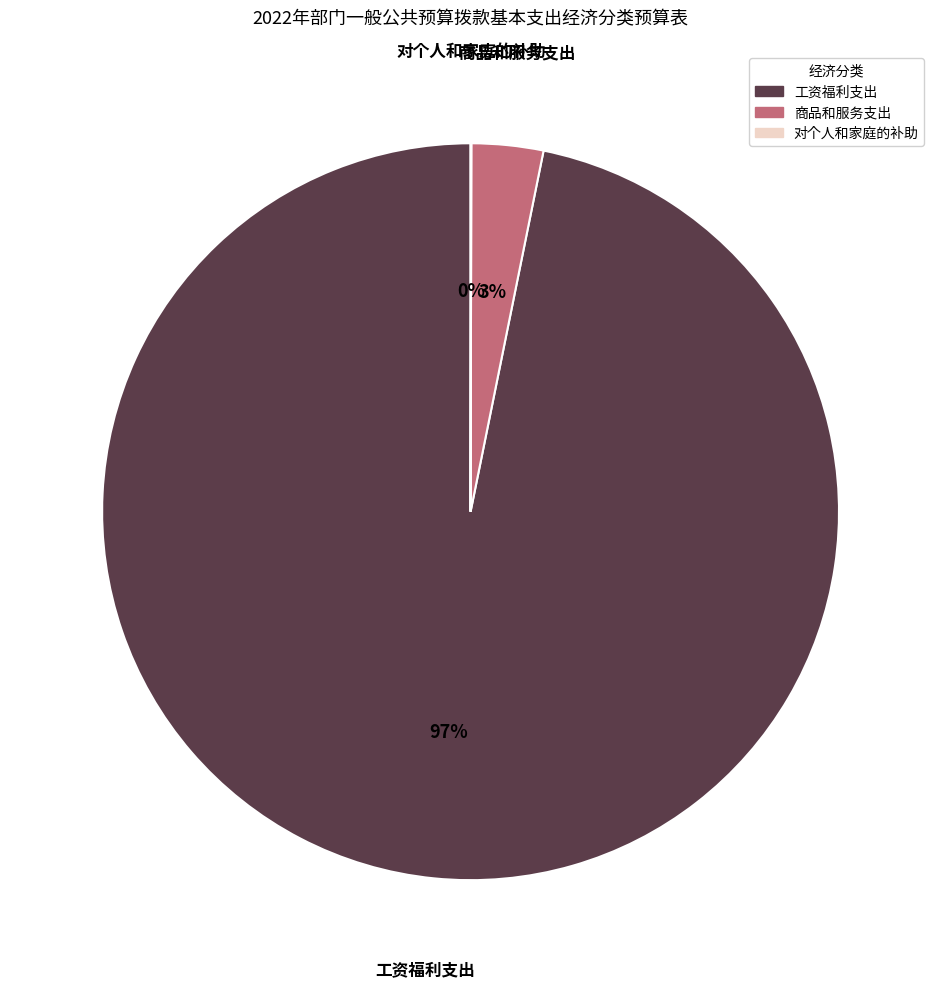

Is there any slice that represents more than half of the pie?

Yes